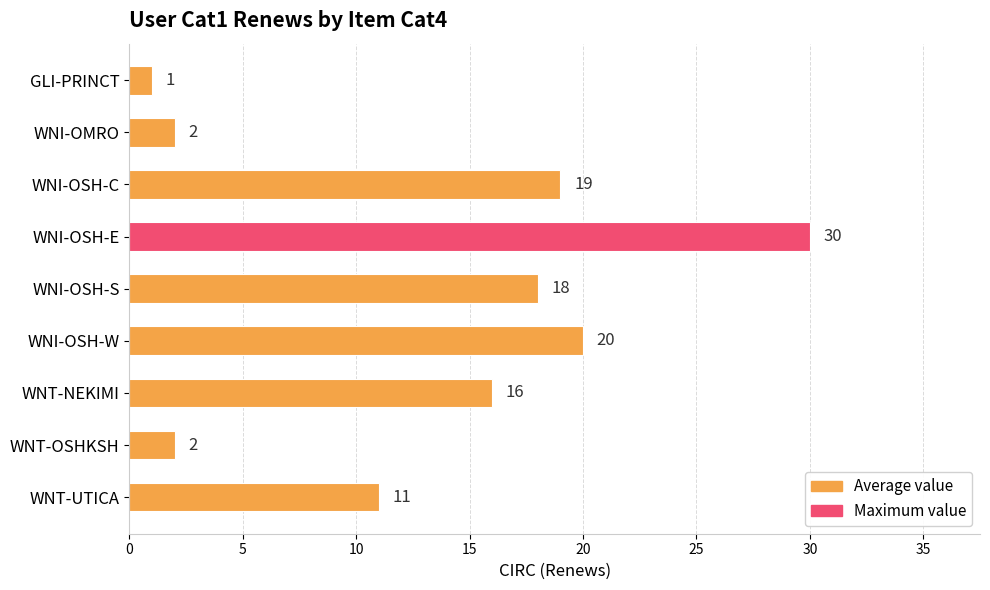

True or false: the data shows 2 at WNI-OMRO.

True